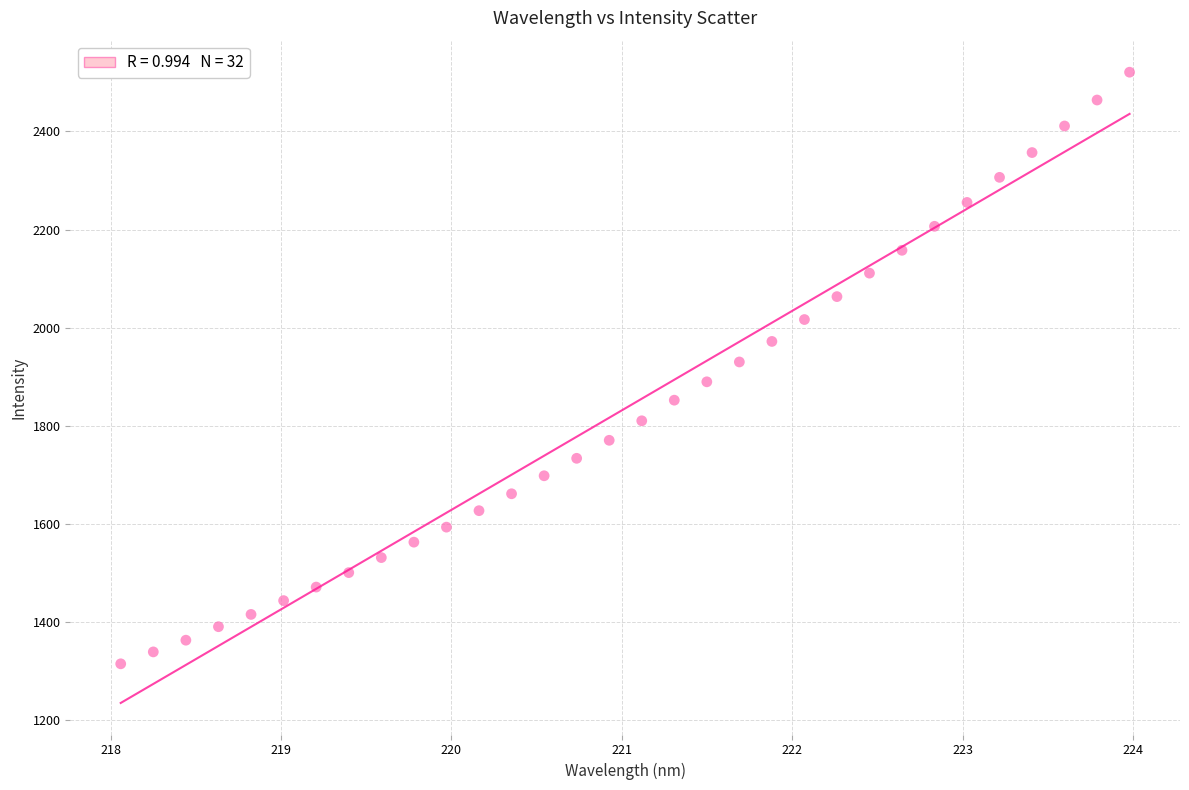

What is the range of Y values (max minus min)?

1205.3